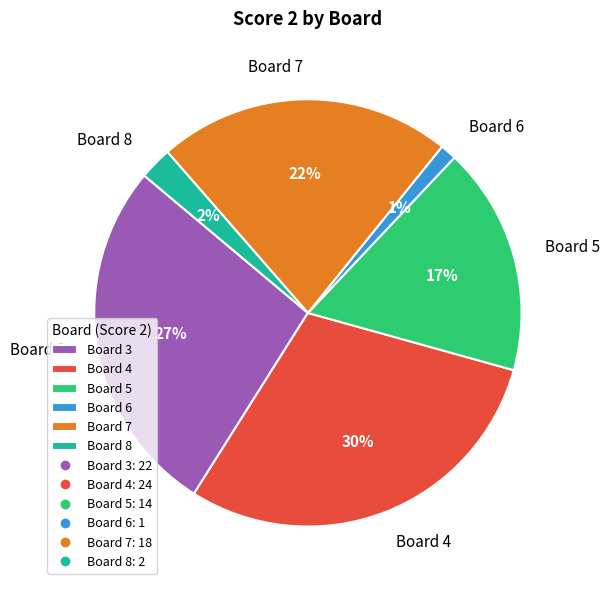

The Board 7 slice represents 12% of the pie. True or false?

False